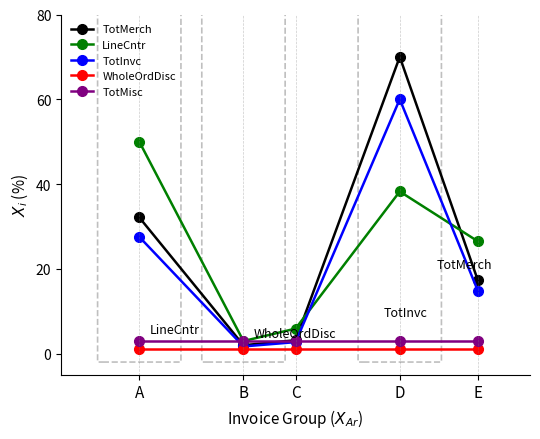

What value does the TotMerch series have at B?

2.0